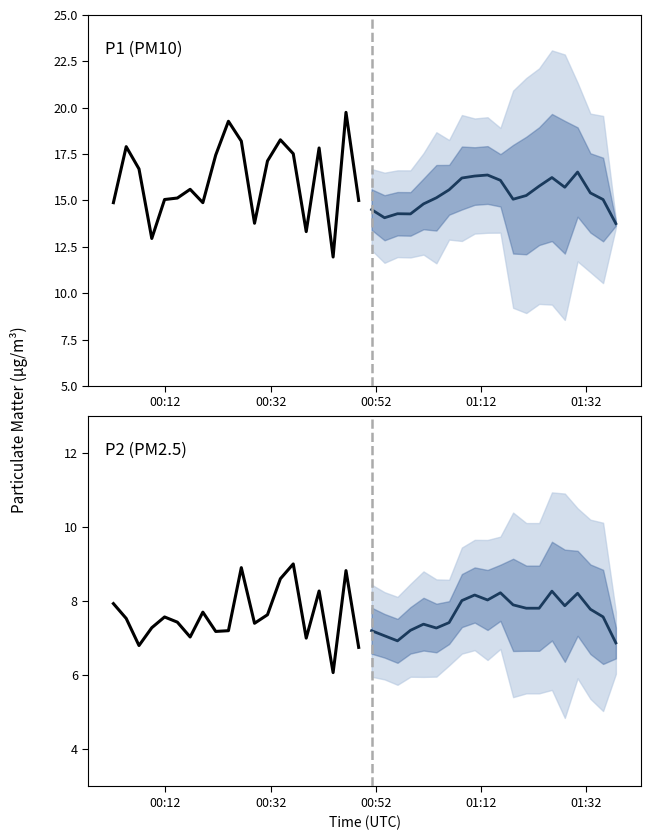

True or false: P2 (PM2.5) historical and P1 (PM10) historical cross at least once.

False